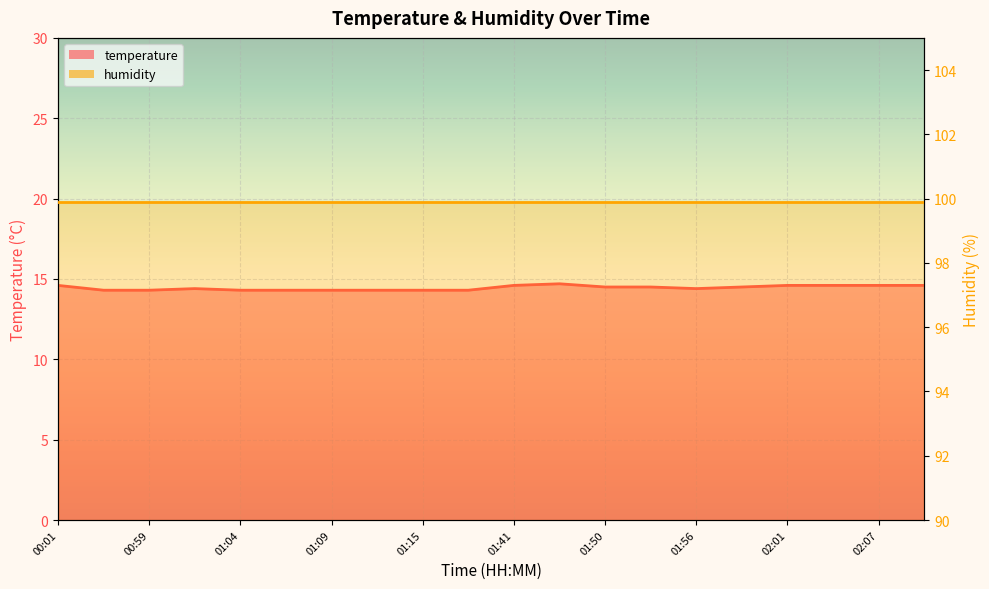

Reading right to left, transcribe all the data shown in this chart.

14.6	14.6	14.6	14.6	14.5	14.4	14.5	14.5	14.7	14.6	14.3	14.3	14.3	14.3	14.3	14.3	14.4	14.3	14.3	14.6